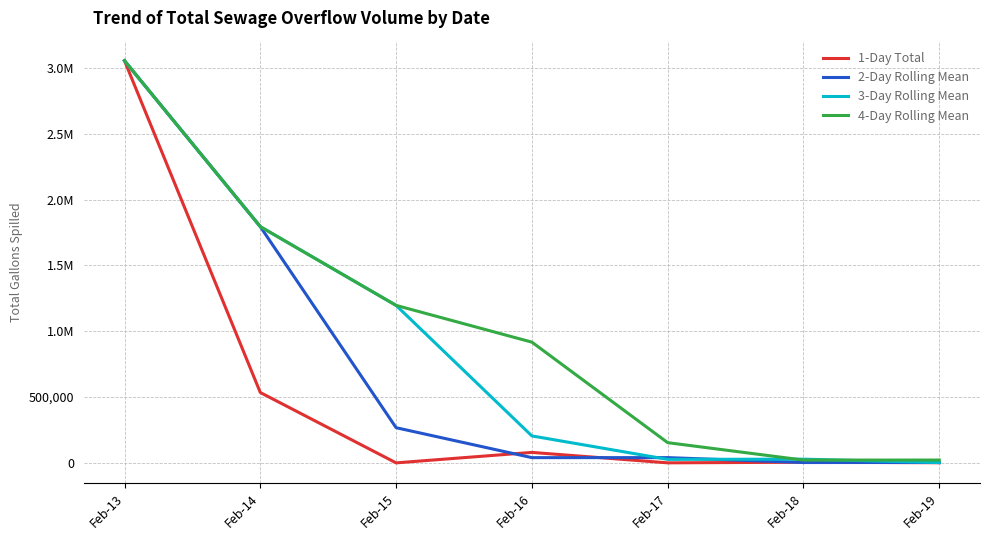

Rank the series by their maximum value, from highest to lowest.

1-Day Total, 2-Day Rolling Mean, 3-Day Rolling Mean, 4-Day Rolling Mean